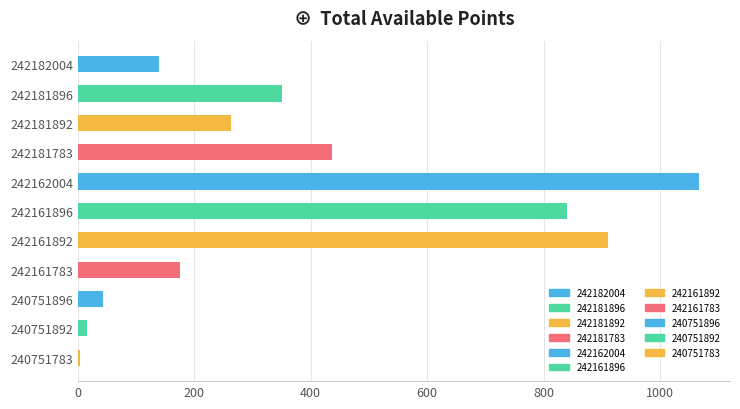

What is the change in value from 242181892 to 242162004?

+804